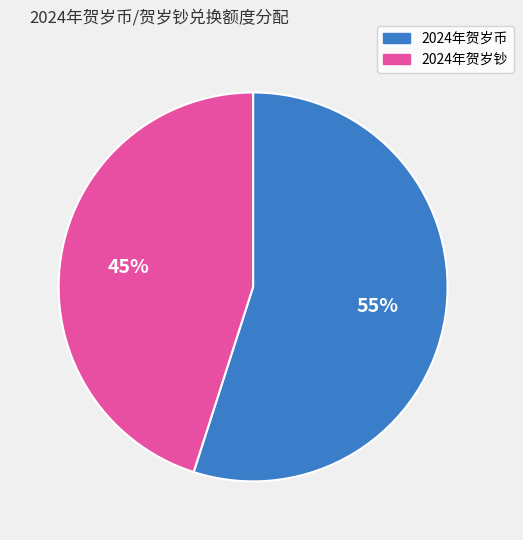

To the nearest percent, what is the difference between the 2024年贺岁币 and 2024年贺岁钞 slice percentages?

10%